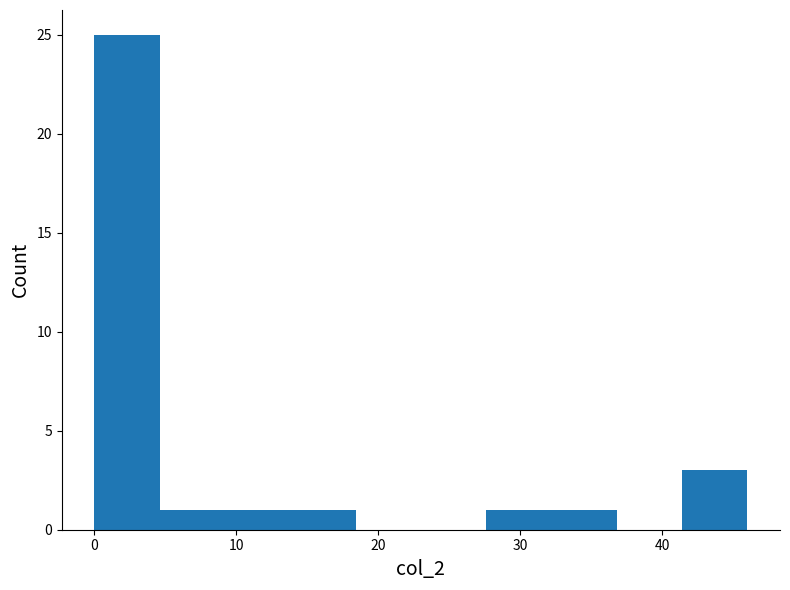

Reading left to right, list every bar in this chart as the range it spans on the x-axis followed by its height. Neither the bar edges nor the heights are printed on the chart, so give them approximately, as read against the axes.

0.0 to 4.6: 25
4.6 to 9.2: 1
9.2 to 13.8: 1
13.8 to 18.4: 1
18.4 to 23.0: 0
23.0 to 27.6: 0
27.6 to 32.2: 1
32.2 to 36.8: 1
36.8 to 41.4: 0
41.4 to 46.0: 3